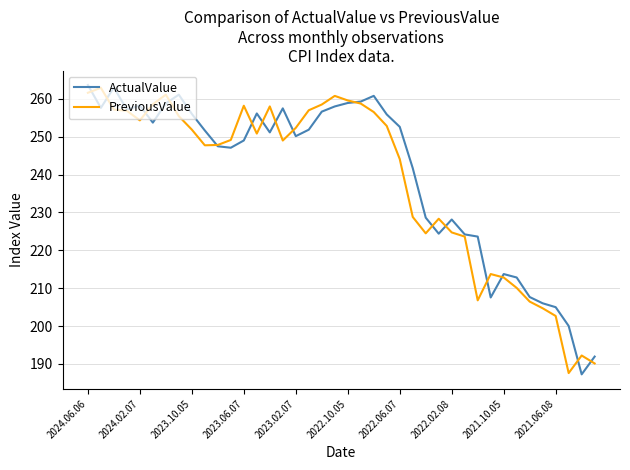

What is the average value of the PreviousValue series?

238.5